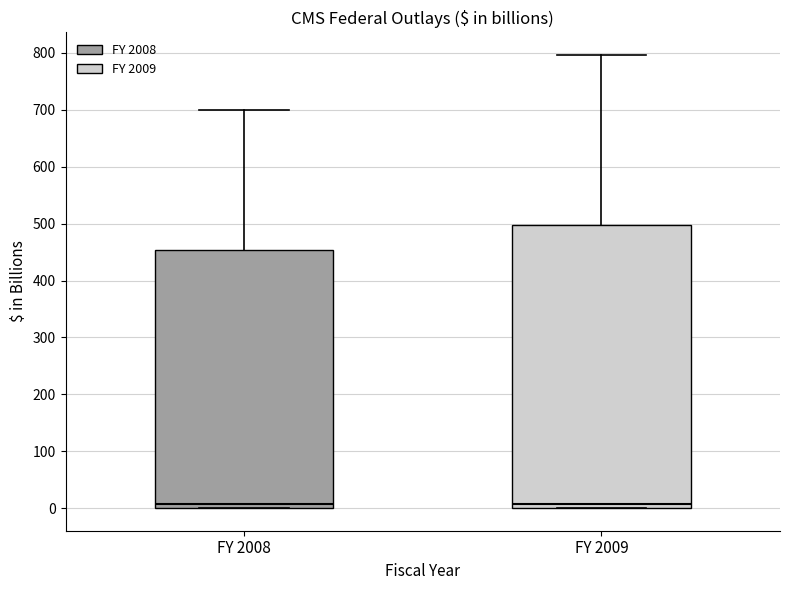

Where does the upper whisker of the box for FY 2009 end on the y-axis? The values are not printed on the chart, so give them approximately, as read against the axis.

800